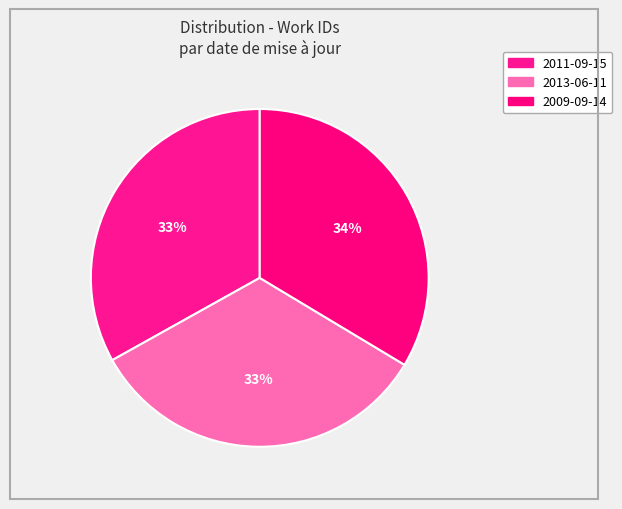

Which category has the biggest portion of the pie?

2009-09-14